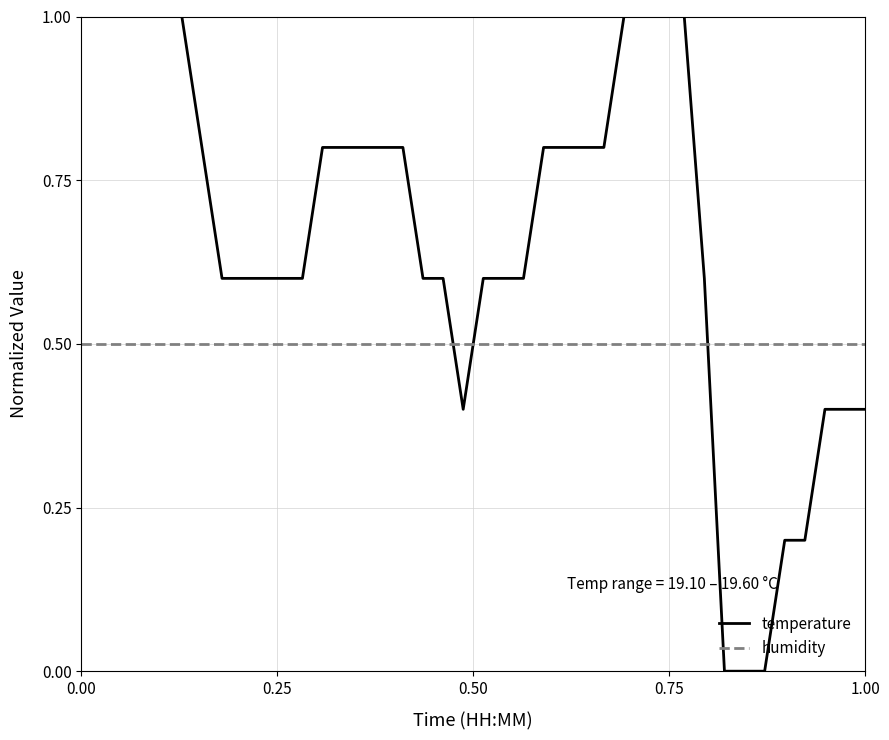

What are all the series names shown in the legend?

temperature, humidity